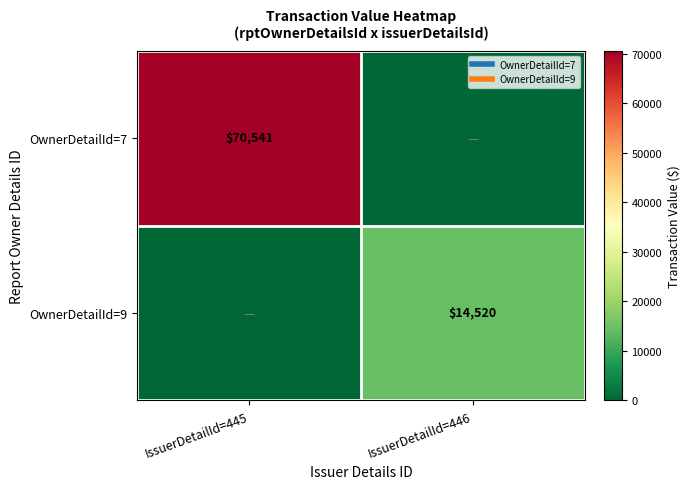

Where is OwnerDetailId=9 nearest to the value 7260?

IssuerDetailId=445